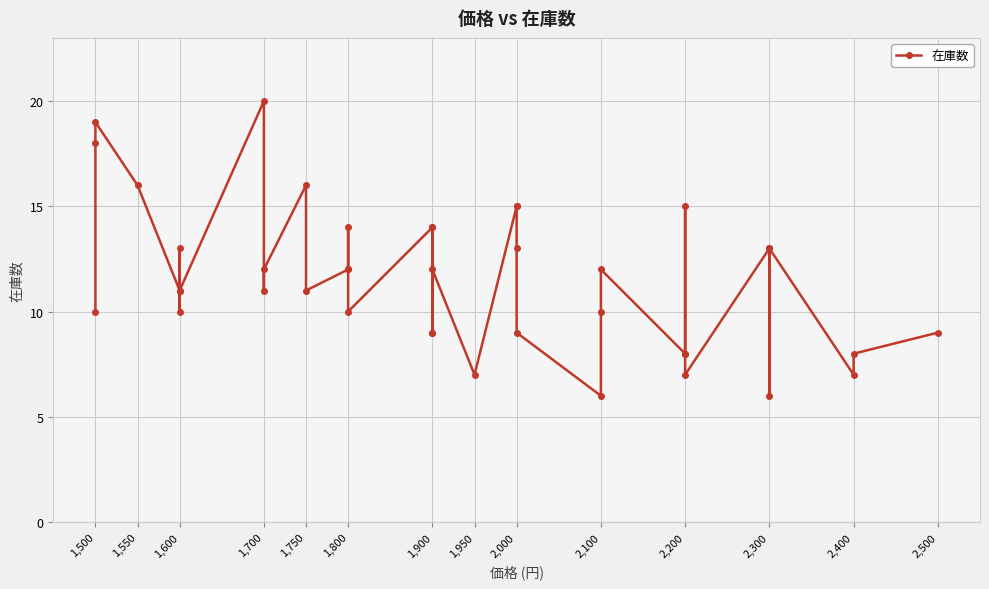

What is the difference between the maximum and minimum values?

14